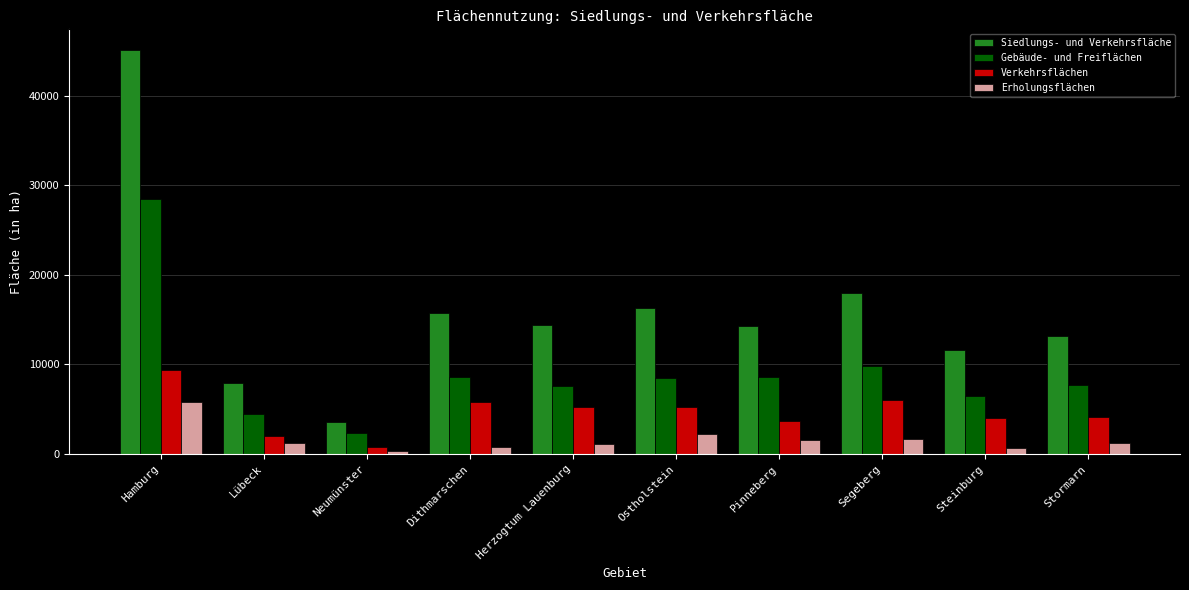

At which label does Siedlungs- und Verkehrsfläche reach its minimum?

Neumünster